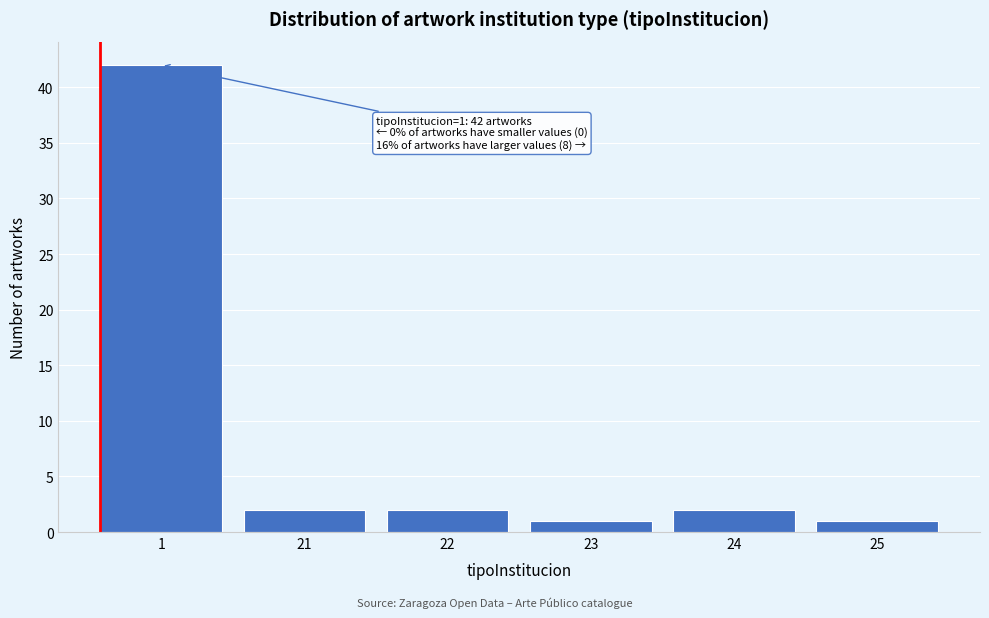

Reading left to right, extract all data points from this chart.

1=42	21=2	22=2	23=1	24=2	25=1